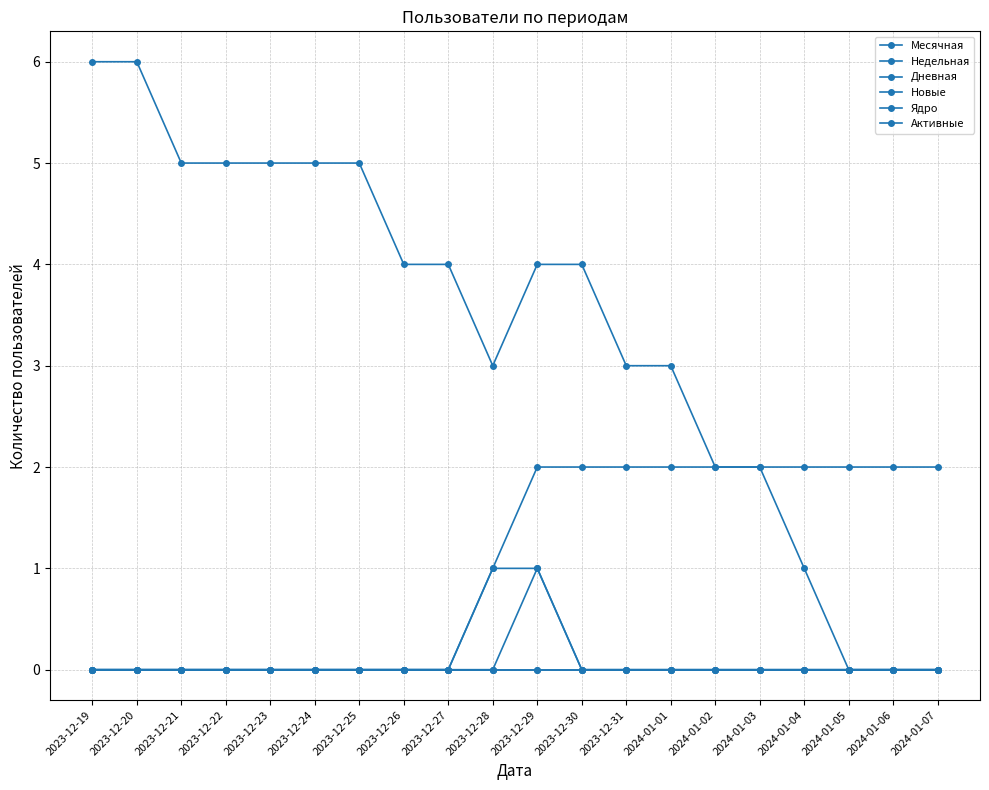

Does the chart have visible grid lines?

Yes